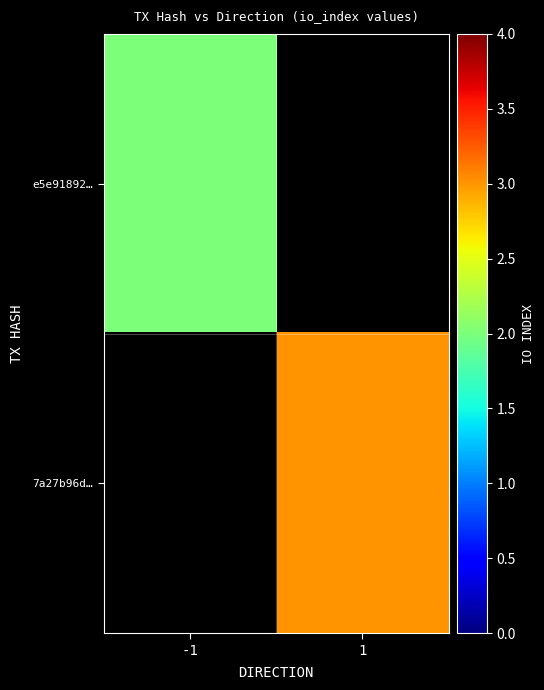

What is the approximate value of e5e91892… at -1?

2.0